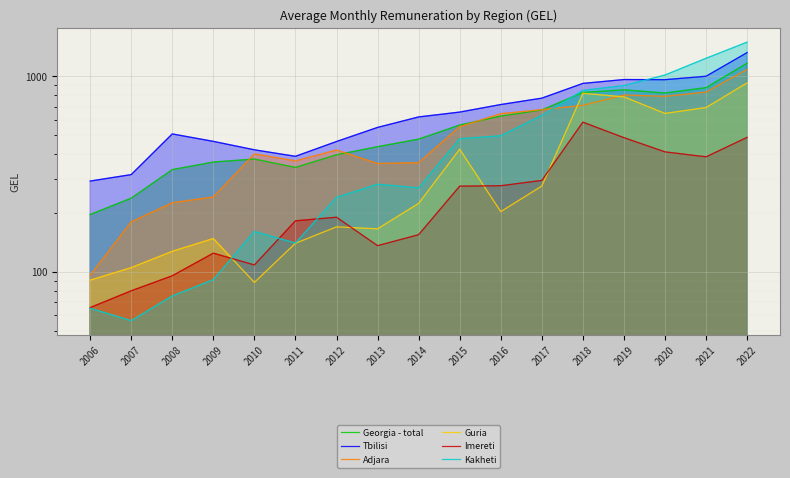

True or false: Guria and Tbilisi cross at least once.

False